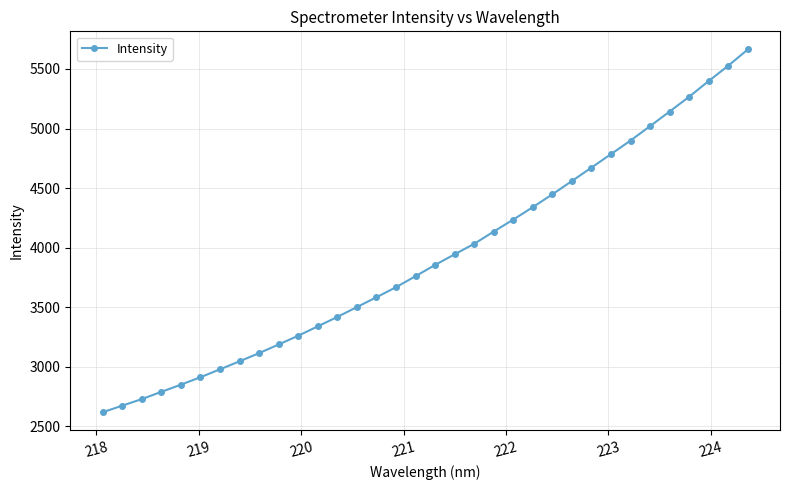

What is the sum of all values?

133340.0